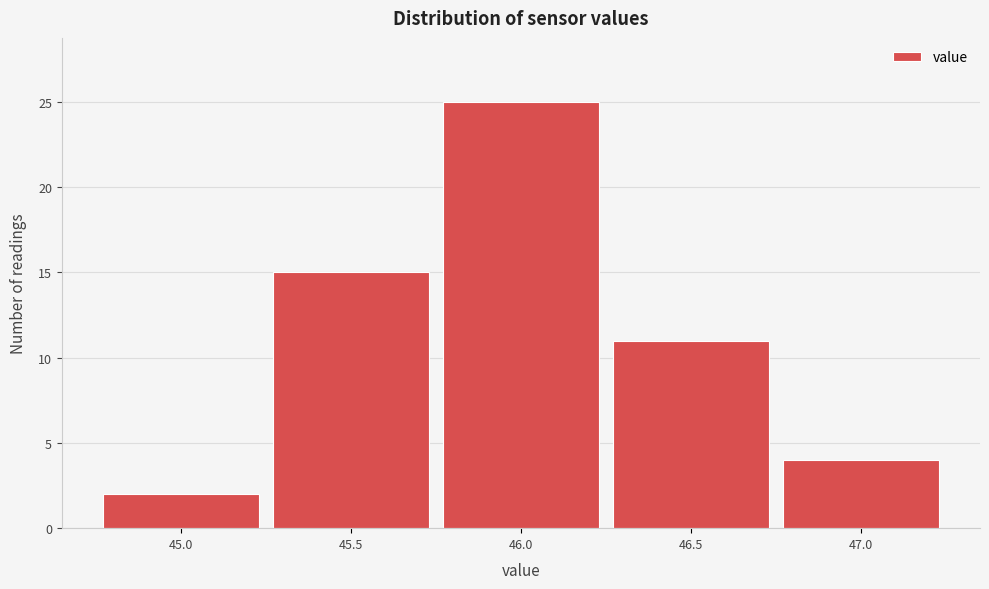

Reading left to right, transcribe this chart: for each bar, give the range it covers on the x-axis and its height. The values are not printed on the chart, so give them approximately, as read against the axis.

44.75 to 45.25: 2
45.25 to 45.75: 15
45.75 to 46.25: 25
46.25 to 46.75: 11
46.75 to 47.25: 4